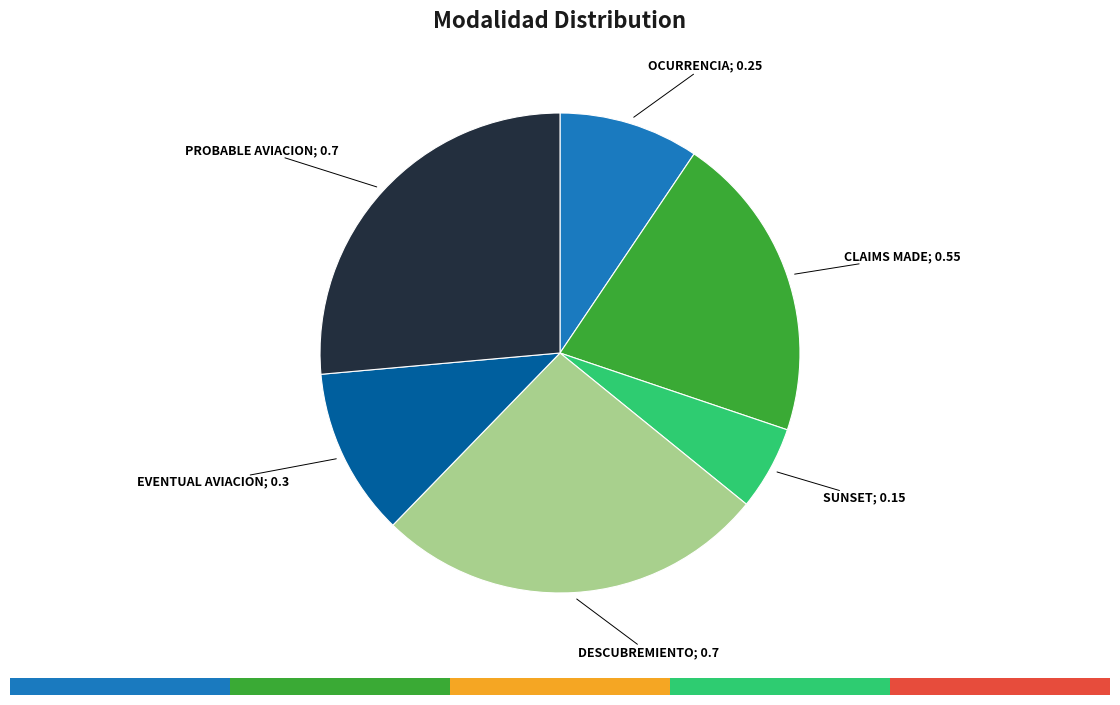

Does any single category account for the majority?

No